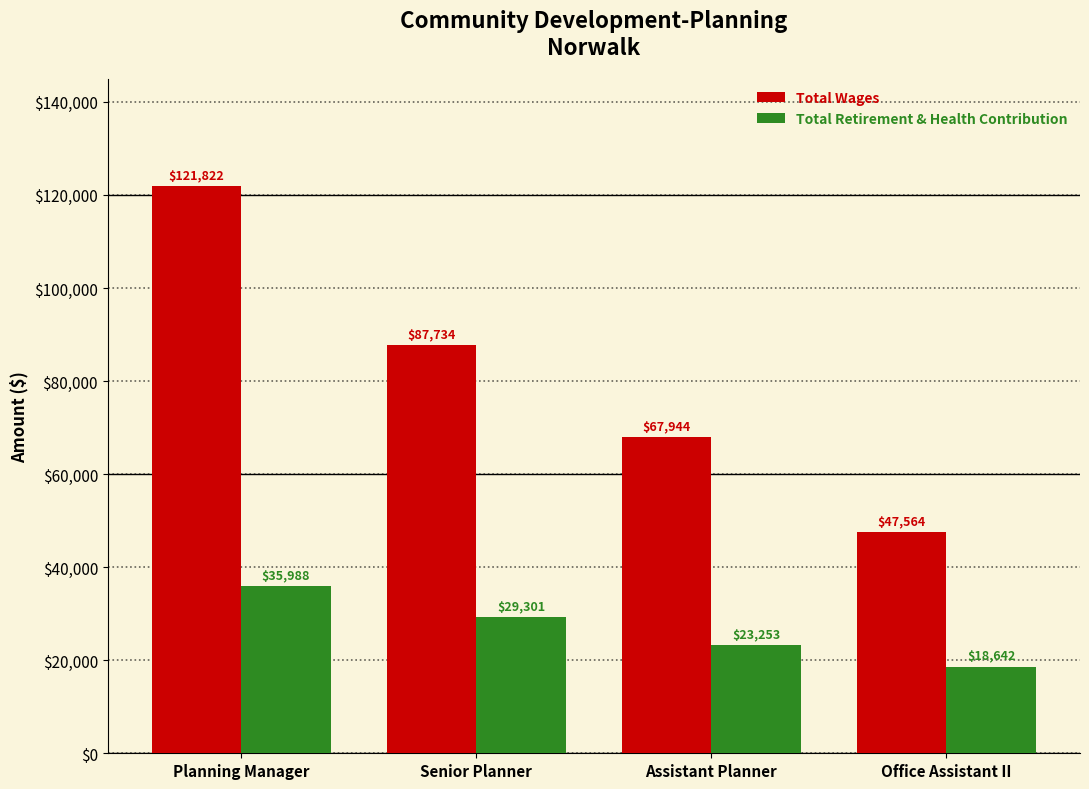

Is the value of Total Wages at Assistant Planner greater than the value of Total Retirement & Health Contribution at Office Assistant II?

Yes